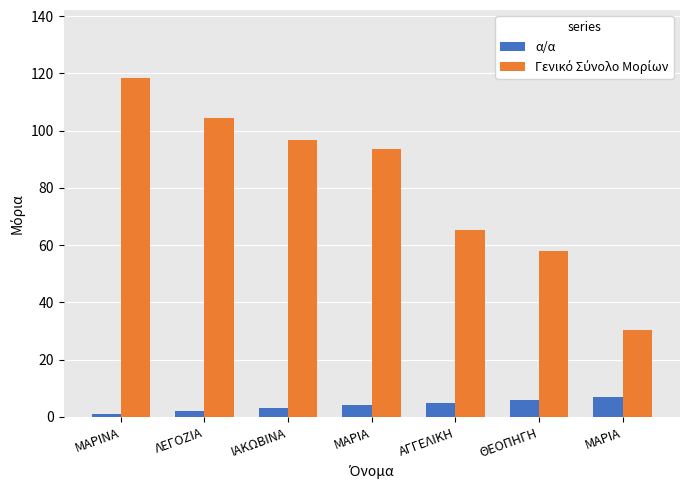

What is the difference between the Γενικό Σύνολο Μορίων values at ΛΕΓΟΖΙΑ and ΜΑΡΙΑ?

74.0